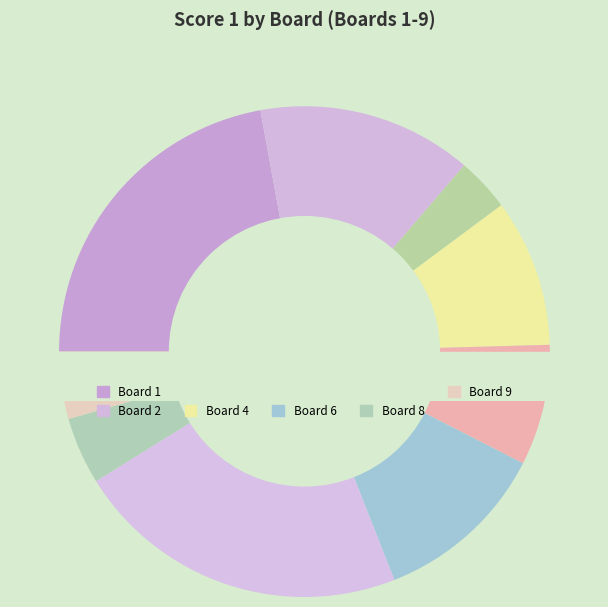

How many slices are in this pie chart?

9